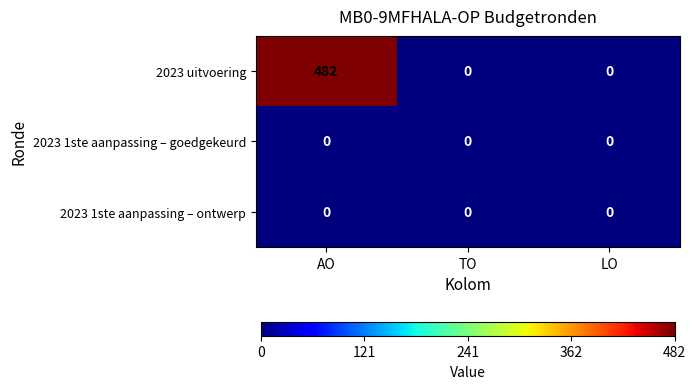

What is the greatest value displayed?

482